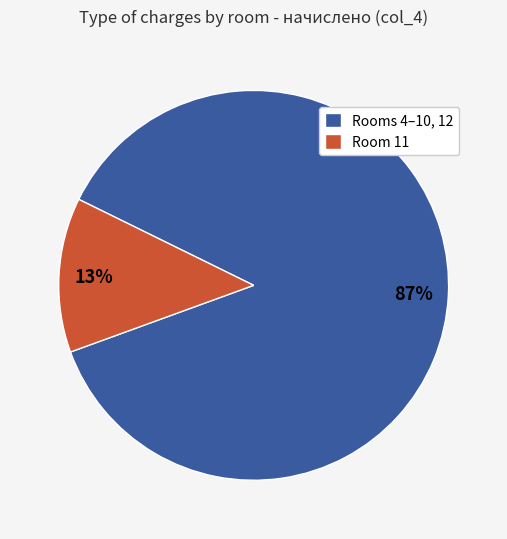

True or false: Rooms 4–10, 12 accounts for 73% of the total.

False